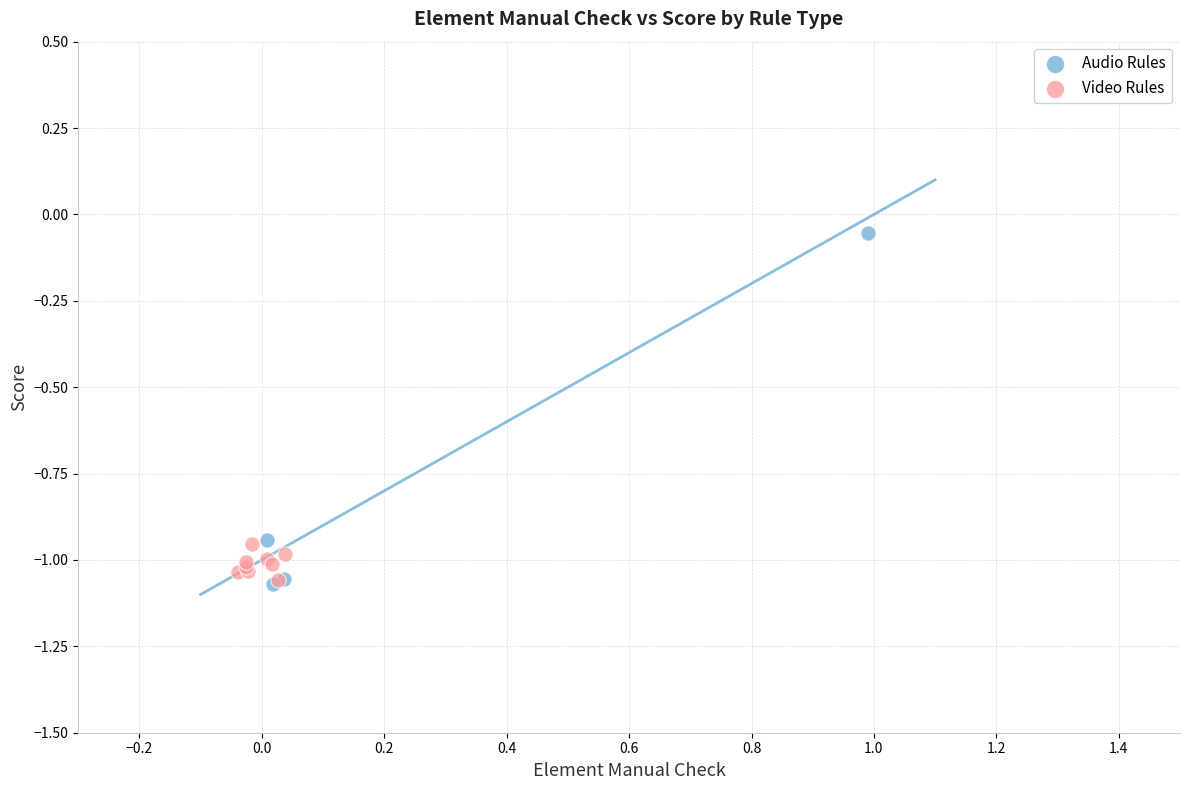

Which series contains the highest Y value?

Audio Rules